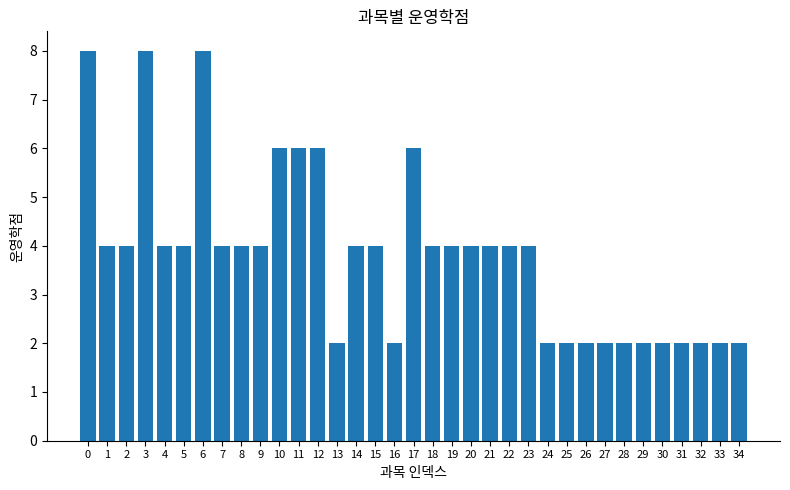

Count the values in the range 2 to 4.

28